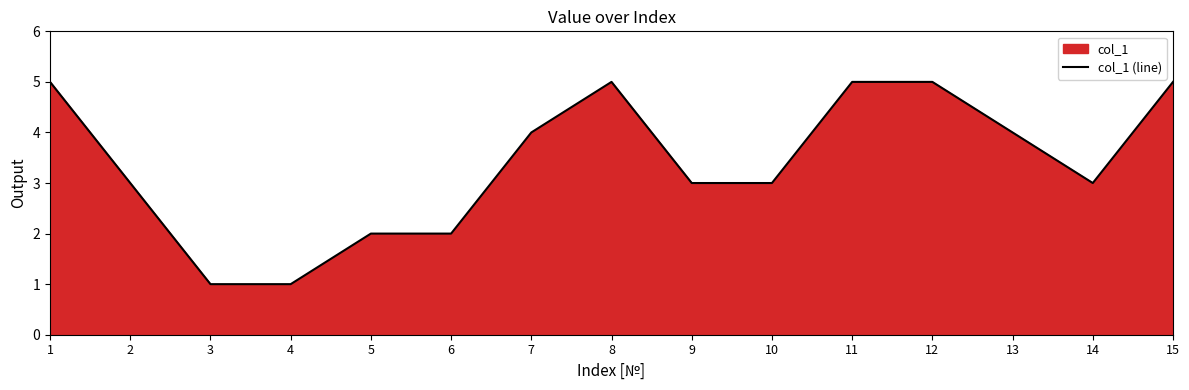

The value at 13 is 4. True or false?

True